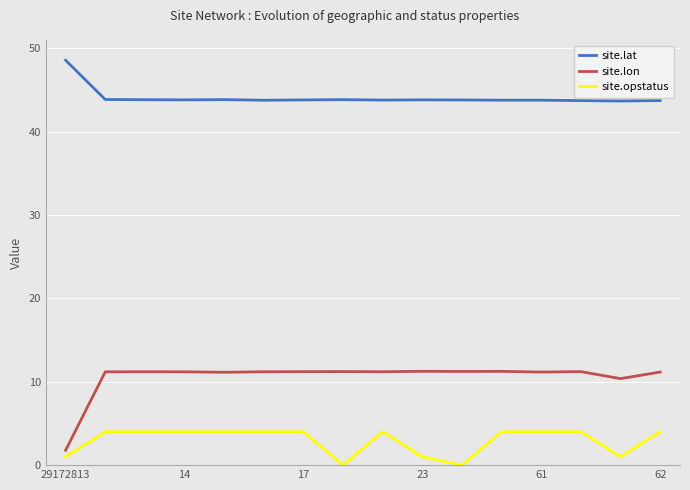

What is the difference between the maximum and minimum values in the site.lat series?

4.9